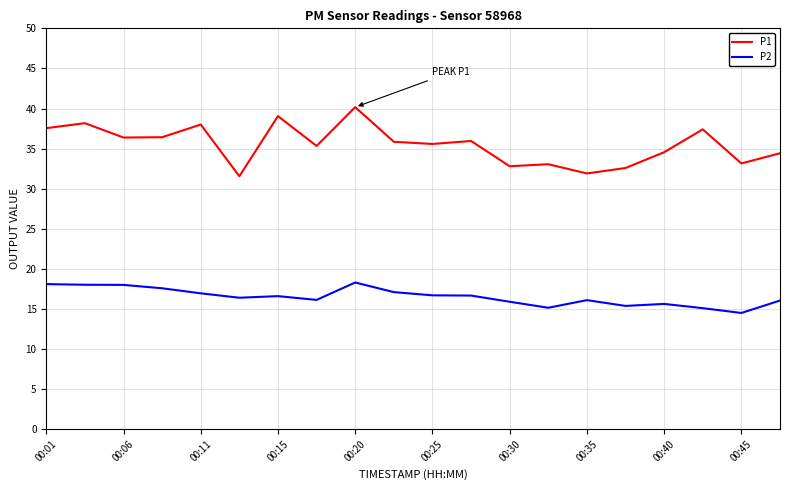

What is the minimum value for P2?

14.5